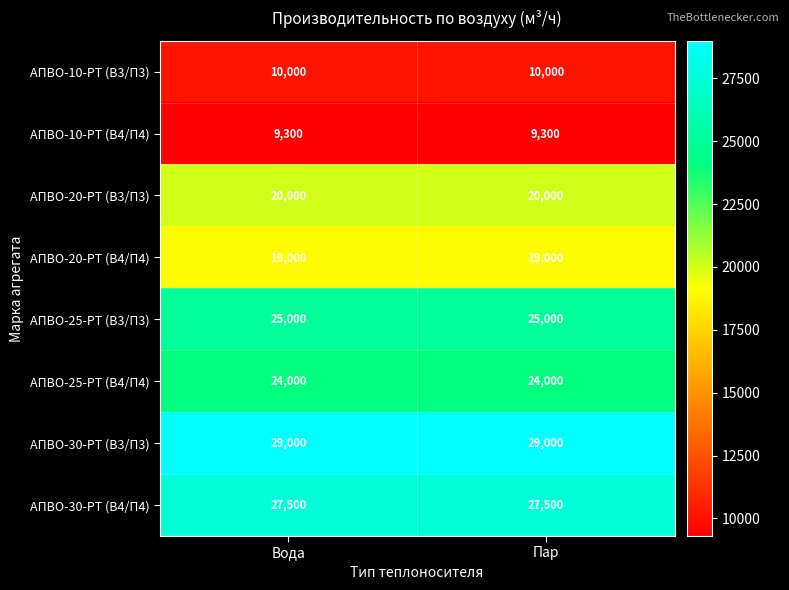

Rank the series at Вода from lowest to highest value.

АПВО-10-РТ (В4/П4), АПВО-10-РТ (В3/П3), АПВО-20-РТ (В4/П4), АПВО-20-РТ (В3/П3), АПВО-25-РТ (В4/П4), АПВО-25-РТ (В3/П3), АПВО-30-РТ (В4/П4), АПВО-30-РТ (В3/П3)